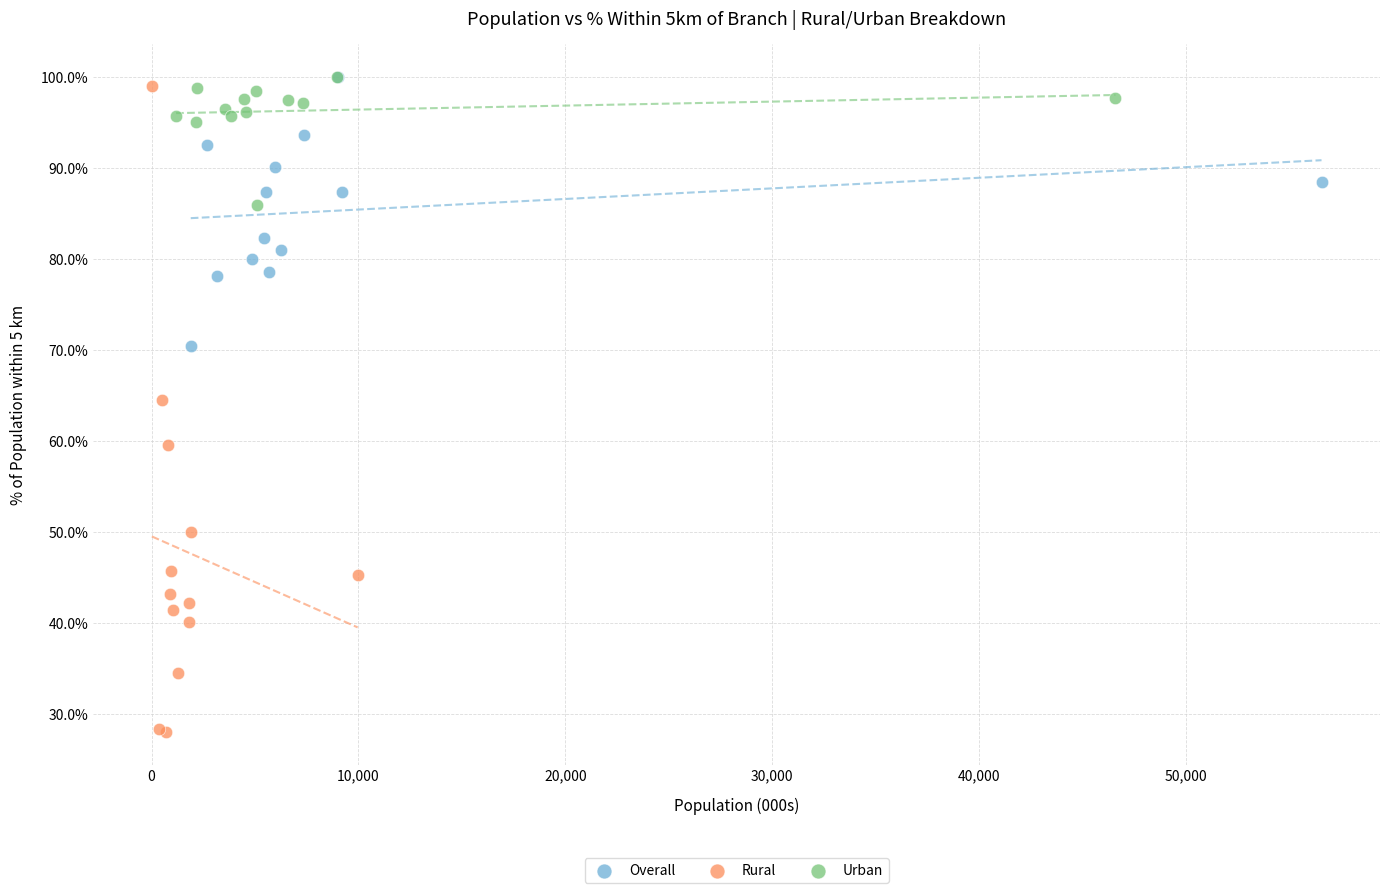

Which series contains the lowest Y value?

Rural